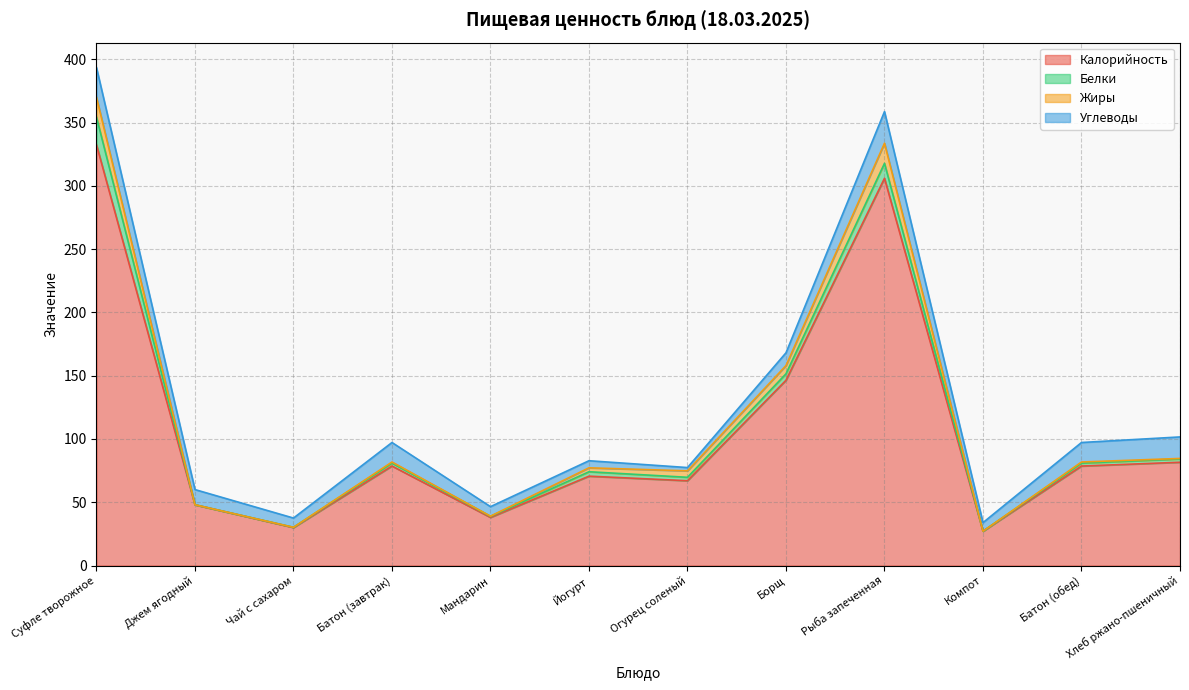

How many intersections are there between Белки and Жиры?

1